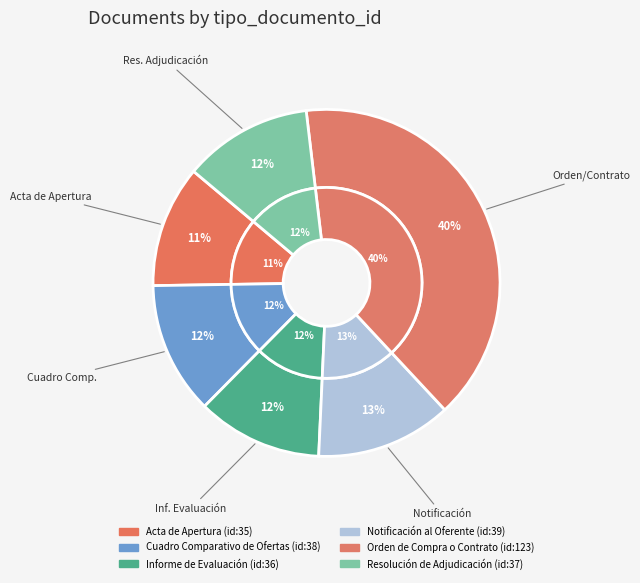

The Acta de Apertura slice represents 3% of the pie. True or false?

False